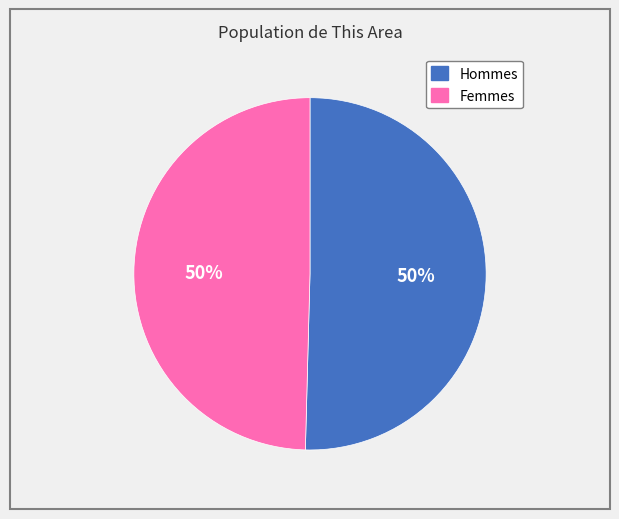

To the nearest percent, what is the average slice percentage?

50%